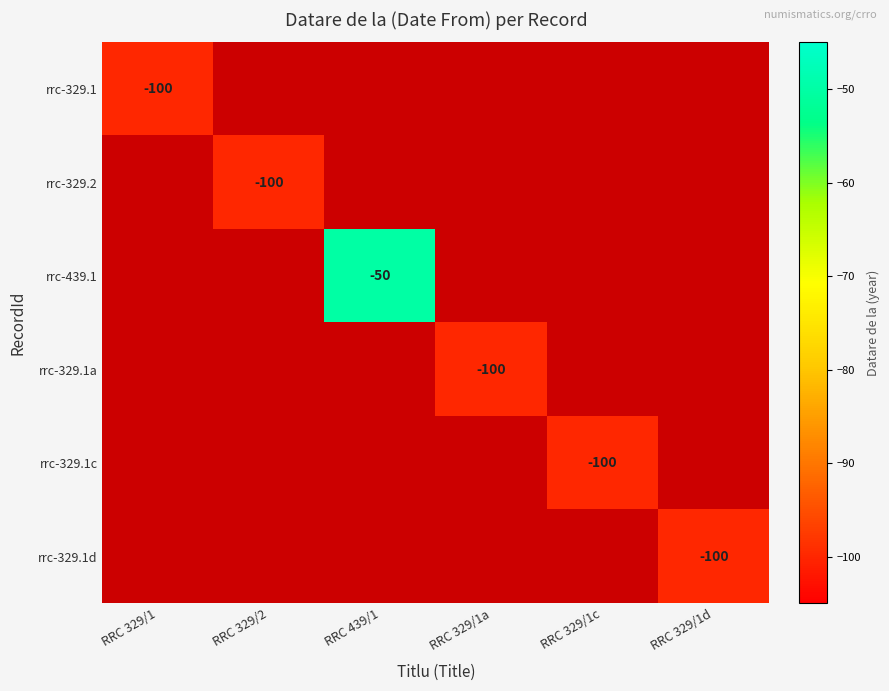

At which label does rrc-329.1c reach its minimum?

RRC 329/1